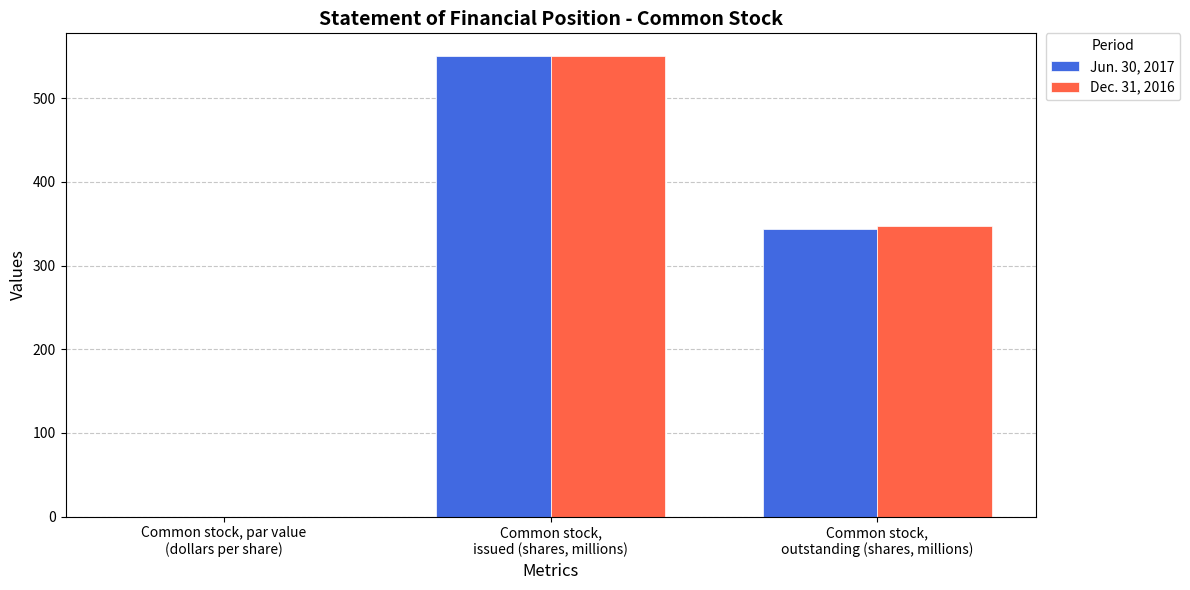

Where does the Dec. 31, 2016 series first go above 346?

Common stock,
issued (shares, millions)